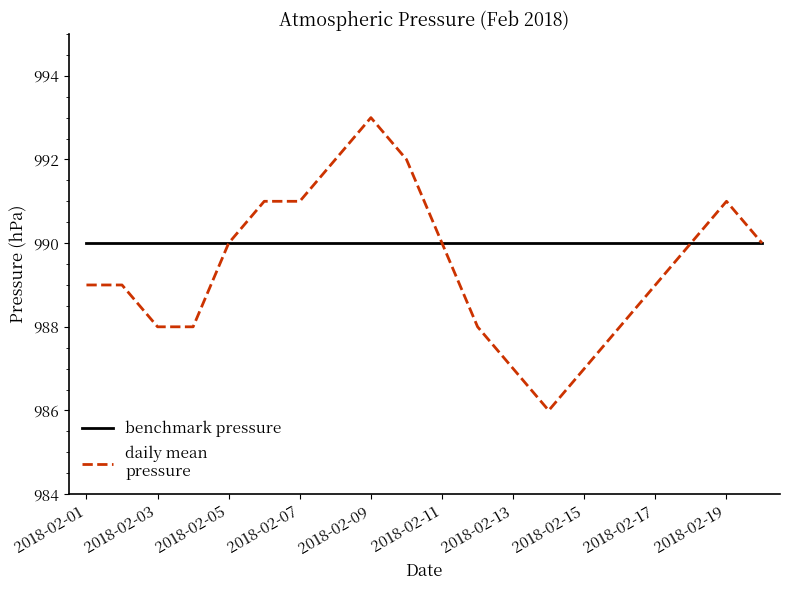

What is the greatest value displayed?

993